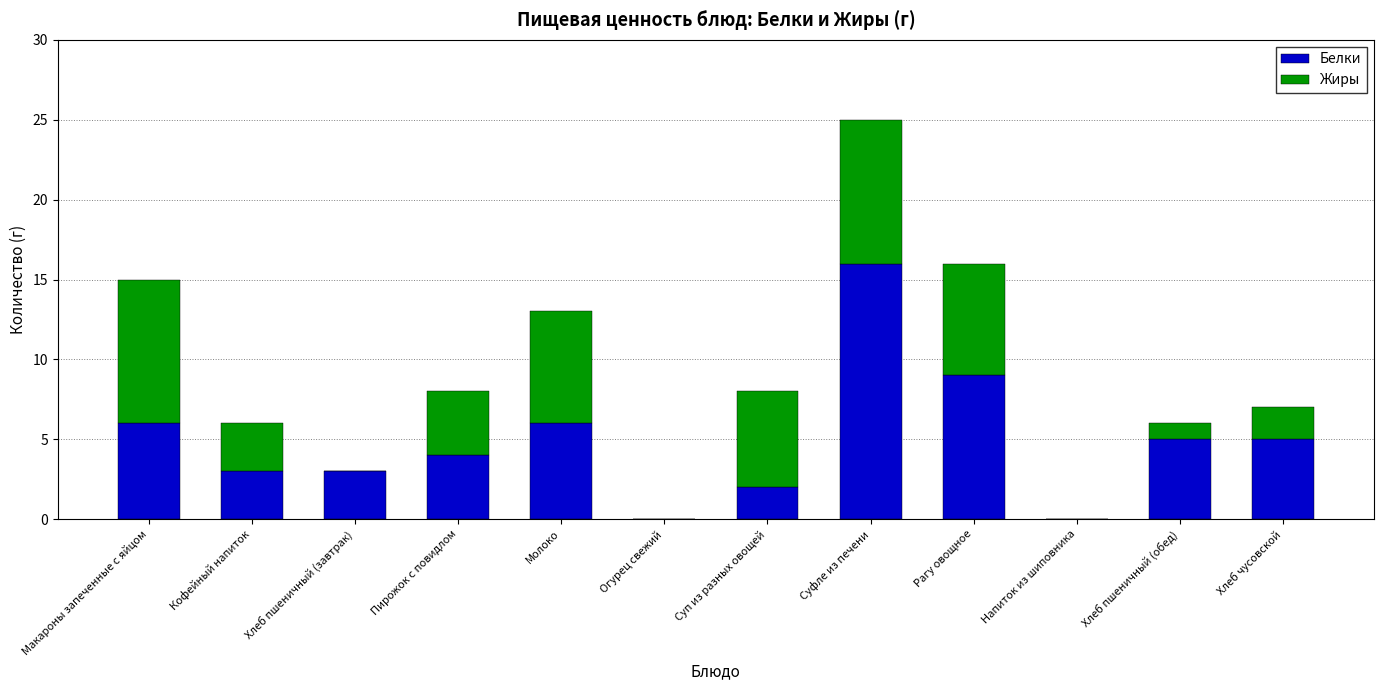

Reading left to right, transcribe the values for Белки.

Макароны запеченные с яйцом=6	Кофейный напиток=3	Хлеб пшеничный (завтрак)=3	Пирожок с повидлом=4	Молоко=6	Огурец свежий=0	Суп из разных овощей=2	Суфле из печени=16	Рагу овощное=9	Напиток из шиповника=0	Хлеб пшеничный (обед)=5	Хлеб чусовской=5